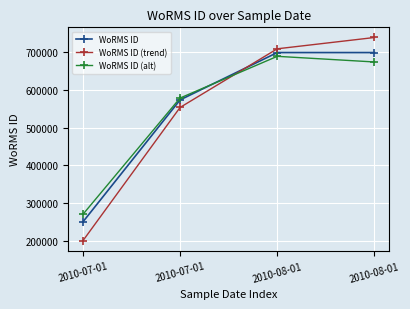

Is this an area chart (filled region under the line)?

No